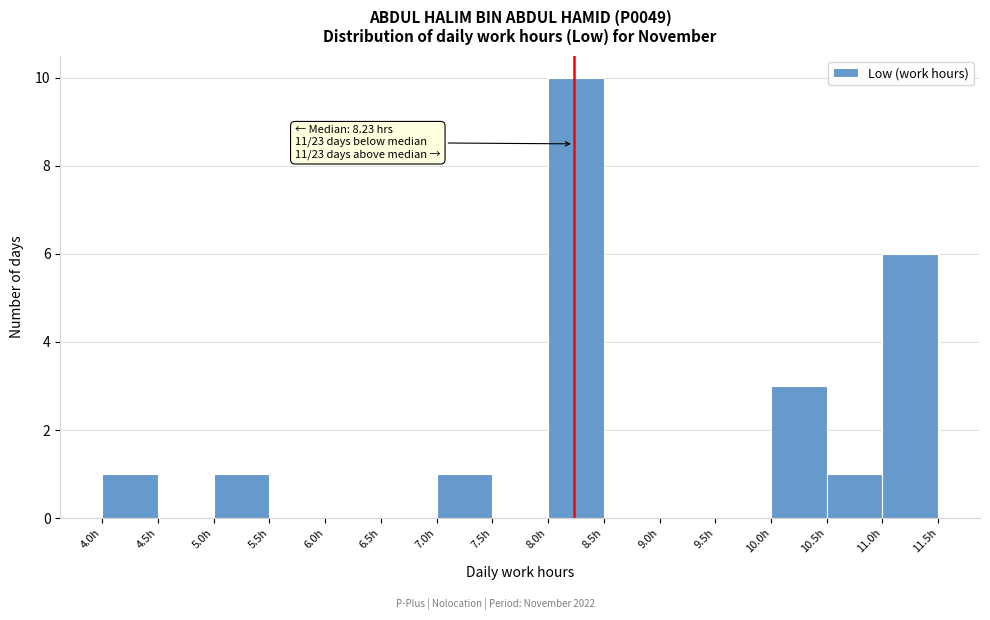

Over which range of the x-axis is the bar tallest?

8.0 to 8.5